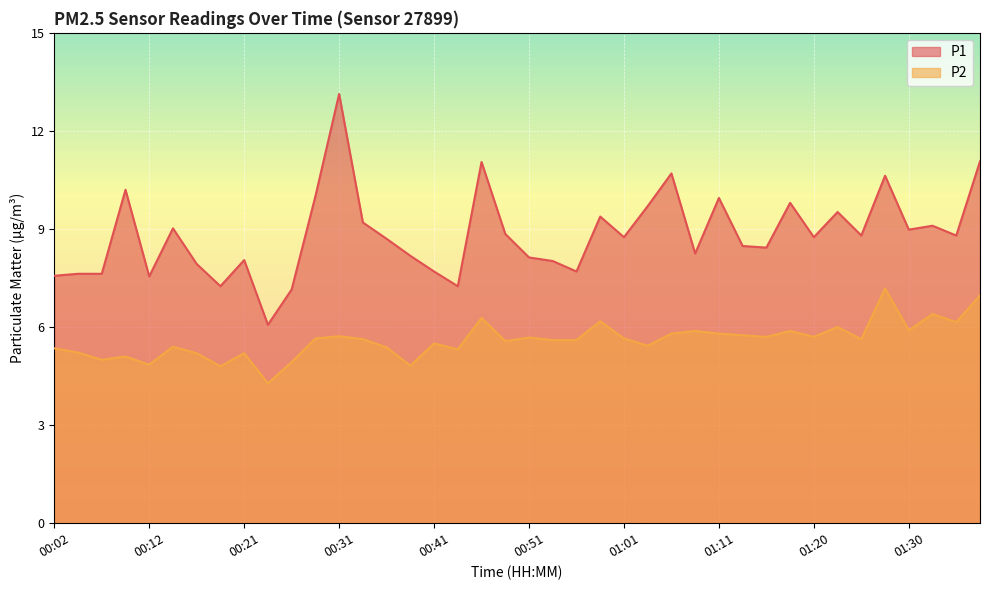

Reading left to right, extract all data points from this chart.

P1: 7.6	7.6	7.6	10.2	7.5	9.0	7.9	7.2	8.1	6.1	7.2	10.0	13.1	9.2	8.7	8.2	7.7	7.2	11.1	8.8	8.1	8.0	7.7	9.4	8.8	9.7	10.7	8.2	9.9	8.5	8.4	9.8	8.8	9.5	8.8	10.6	9.0	9.1	8.8	11.1
P2: 5.3	5.2	5.0	5.1	4.8	5.4	5.2	4.8	5.2	4.3	4.9	5.7	5.7	5.6	5.4	4.8	5.5	5.3	6.3	5.6	5.7	5.6	5.6	6.2	5.7	5.4	5.8	5.9	5.8	5.8	5.7	5.9	5.7	6.0	5.6	7.2	5.9	6.4	6.2	7.0